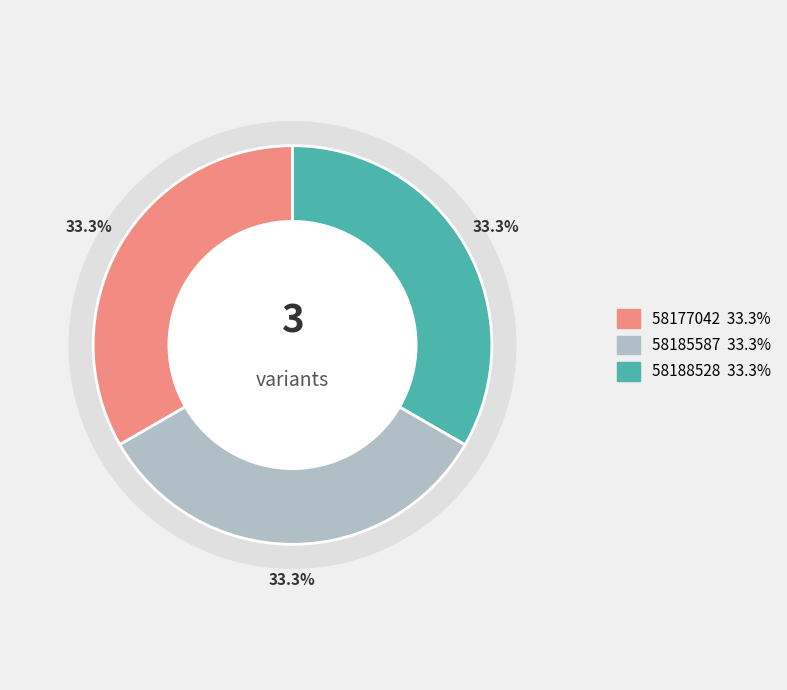

To the nearest percent, what portion does 58185587 represent?

33%